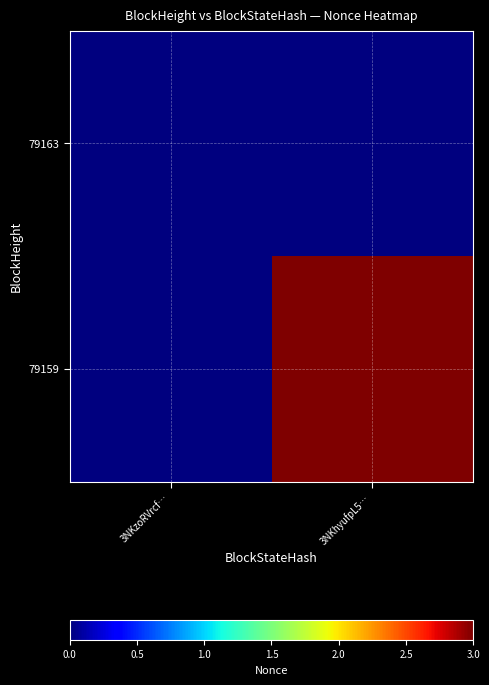

How many categories are shown in the chart?

2